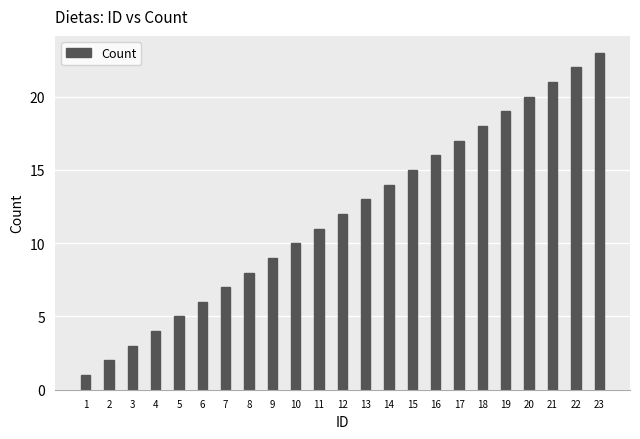

What is the sum of the values at 17 and 5?

22